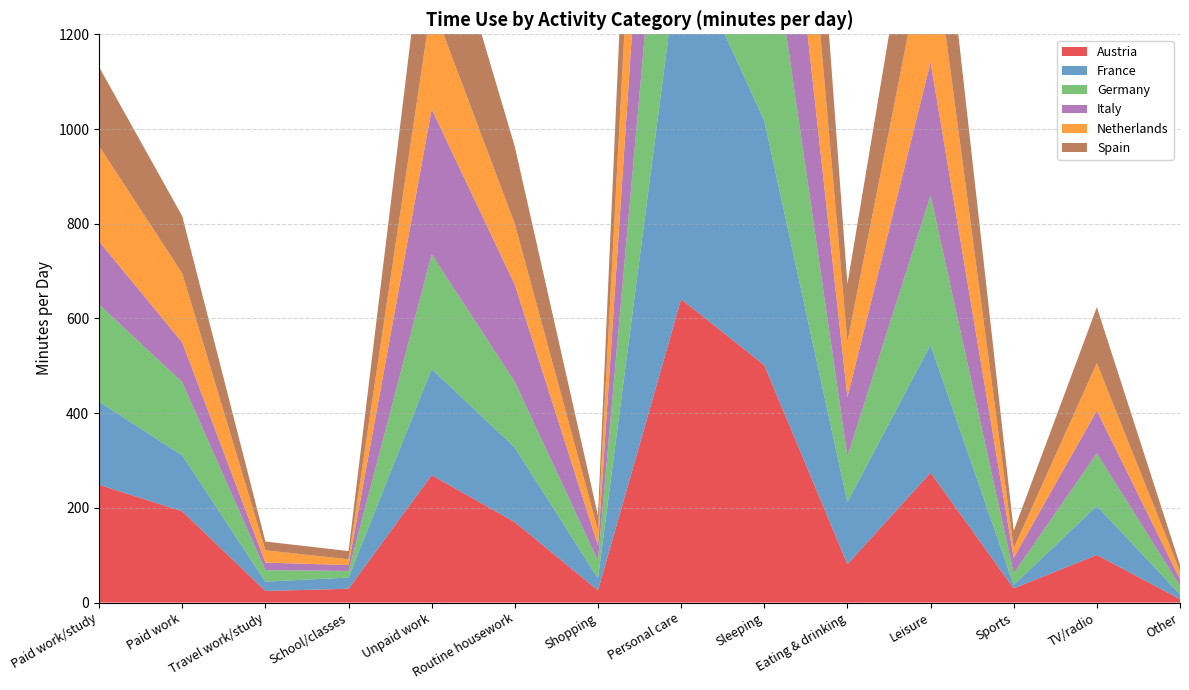

Reading left to right, what are all the values shown in this chart?

Austria: Paid work/study=248.8	Paid work=192.8	Travel work/study=24.5	School/classes=29.2	Unpaid work=269.2	Routine housework=169.9	Shopping=25.7	Personal care=640.8	Sleeping=501.4	Eating & drinking=81.0	Leisure=274.3	Sports=30.0	TV/radio=100.5	Other=7.2
France: Paid work/study=175.4	Paid work=118.0	Travel work/study=19.8	School/classes=23.7	Unpaid work=224.0	Routine housework=157.5	Shopping=25.6	Personal care=760.9	Sleeping=516.5	Eating & drinking=131.3	Leisure=269.7	Sports=7.2	TV/radio=103.6	Other=10.0
Germany: Paid work/study=205.5	Paid work=154.5	Travel work/study=24.1	School/classes=13.9	Unpaid work=242.3	Routine housework=138.7	Shopping=37.1	Personal care=658.7	Sleeping=502.9	Eating & drinking=96.5	Leisure=315.8	Sports=24.5	TV/radio=111.0	Other=17.8
Italy: Paid work/study=133.1	Paid work=84.0	Travel work/study=16.0	School/classes=12.4	Unpaid work=306.3	Routine housework=205.0	Shopping=32.4	Personal care=705.3	Sleeping=512.4	Eating & drinking=125.0	Leisure=280.9	Sports=32.7	TV/radio=90.3	Other=14.3
Netherlands: Paid work/study=201.4	Paid work=145.9	Travel work/study=25.9	School/classes=12.4	Unpaid work=224.9	Routine housework=128.3	Shopping=31.8	Personal care=696.7	Sleeping=509.4	Eating & drinking=116.6	Leisure=300.2	Sports=20.3	TV/radio=100.4	Other=16.7
Spain: Paid work/study=166.8	Paid work=120.7	Travel work/study=18.6	School/classes=17.2	Unpaid work=289.1	Routine housework=163.4	Shopping=31.0	Personal care=686.6	Sleeping=511.1	Eating & drinking=122.6	Leisure=284.0	Sports=36.9	TV/radio=118.1	Other=13.2